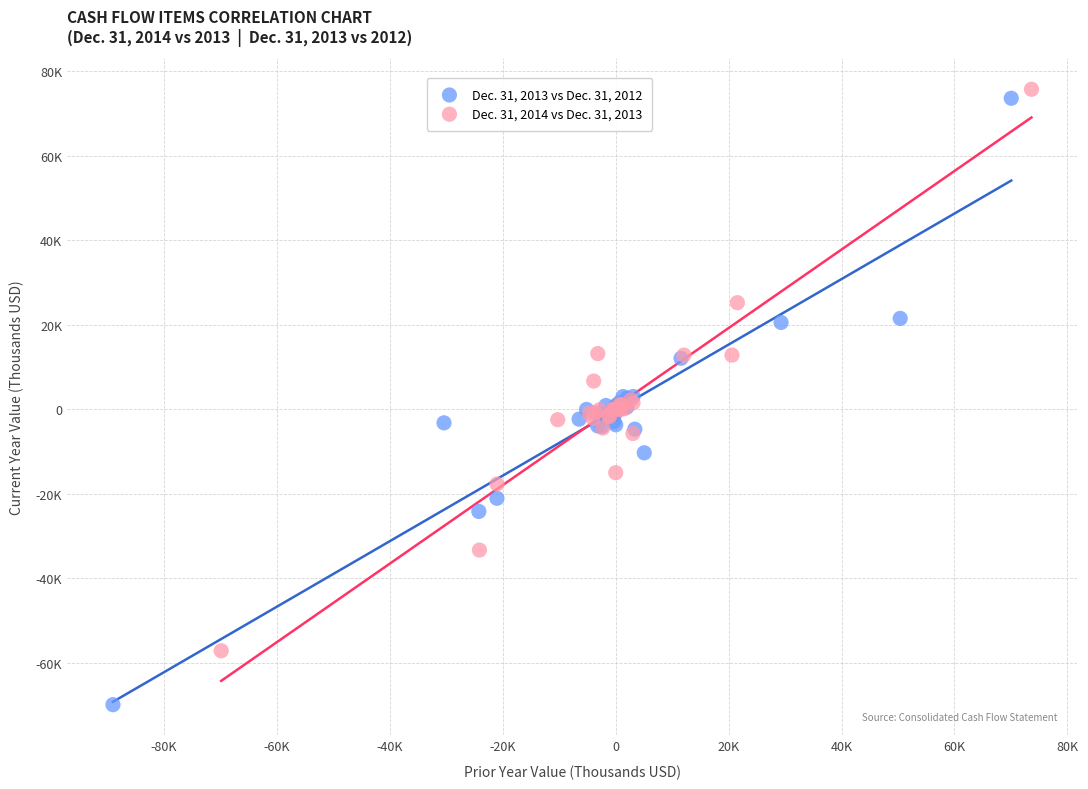

What are all the series names shown in the legend?

Dec. 31, 2013 vs Dec. 31, 2012, Dec. 31, 2014 vs Dec. 31, 2013